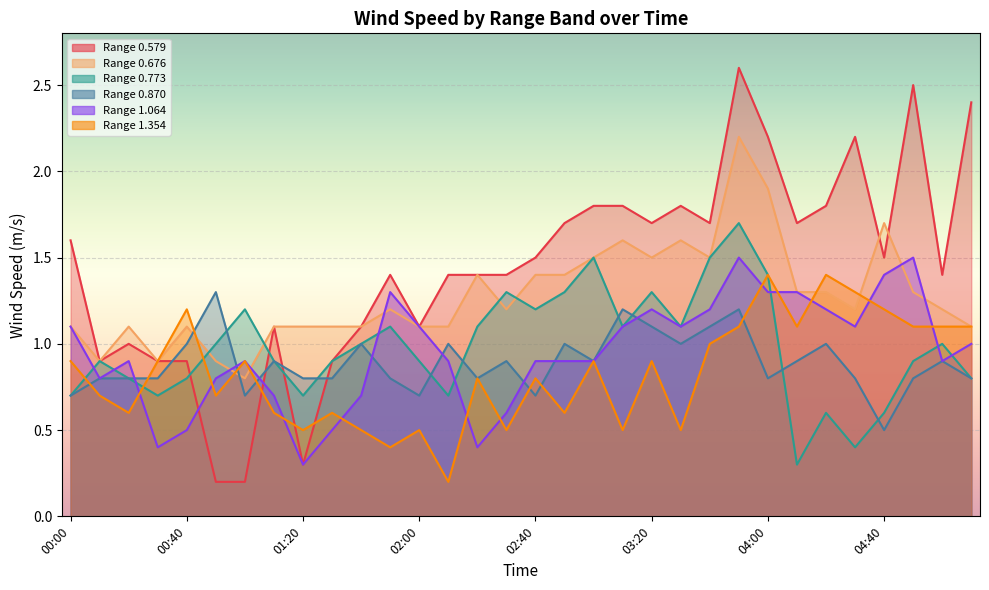

Is the value of 0.773 at 03:20 greater than the value of 0.676 at 00:30?

Yes